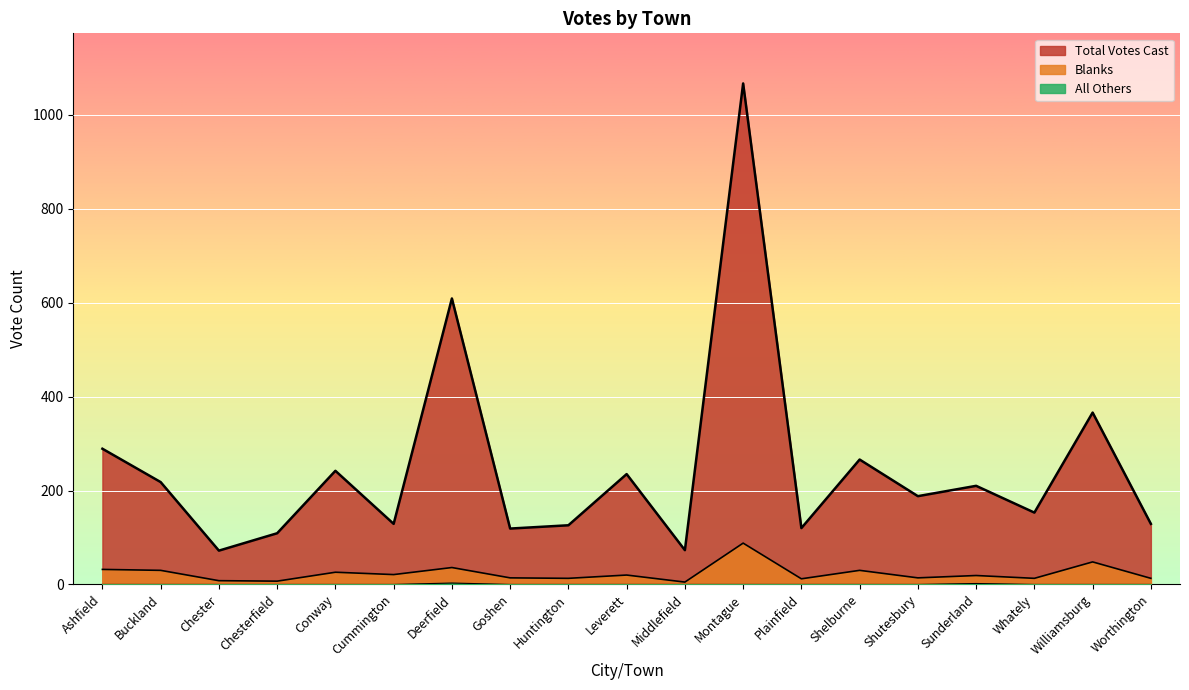

Reading left to right, transcribe all the data shown in this chart.

Total Votes Cast: Ashfield=289	Buckland=218	Chester=72	Chesterfield=109	Conway=242	Cummington=129	Deerfield=609	Goshen=119	Huntington=126	Leverett=235	Middlefield=73	Montague=1067	Plainfield=120	Shelburne=266	Shutesbury=188	Sunderland=210	Whately=153	Williamsburg=366	Worthington=129
Blanks: Ashfield=32	Buckland=30	Chester=8	Chesterfield=7	Conway=26	Cummington=21	Deerfield=36	Goshen=14	Huntington=13	Leverett=20	Middlefield=5	Montague=88	Plainfield=12	Shelburne=30	Shutesbury=14	Sunderland=19	Whately=13	Williamsburg=48	Worthington=13
All Others: Ashfield=0	Buckland=0	Chester=0	Chesterfield=0	Conway=0	Cummington=0	Deerfield=3	Goshen=0	Huntington=0	Leverett=0	Middlefield=0	Montague=0	Plainfield=0	Shelburne=0	Shutesbury=0	Sunderland=2	Whately=0	Williamsburg=0	Worthington=0